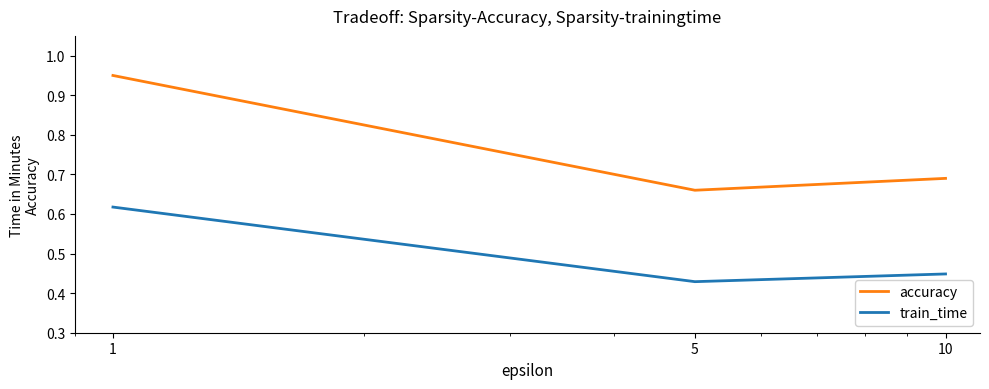

Which series has the largest range (max minus min)?

accuracy